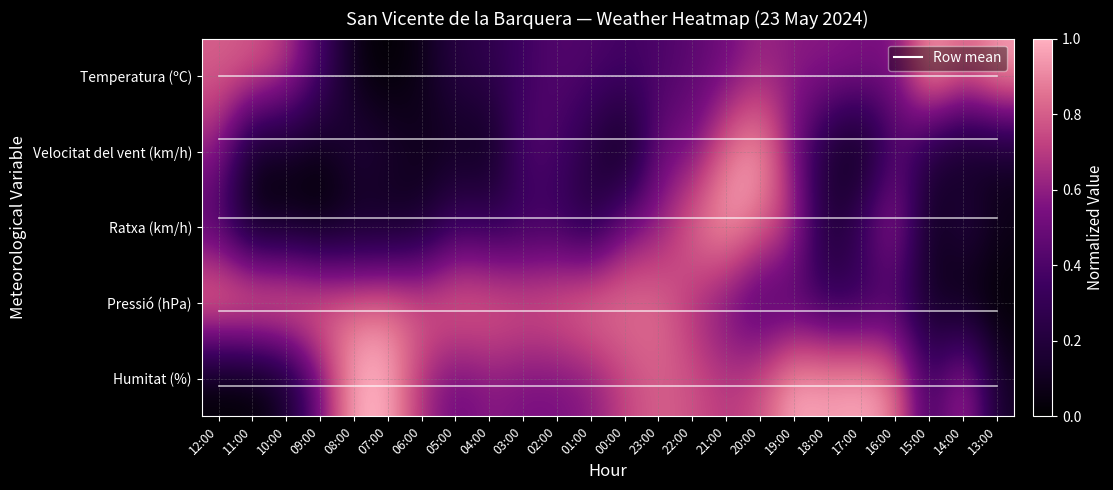

How many data points in Pressió (hPa) are above 0?

22